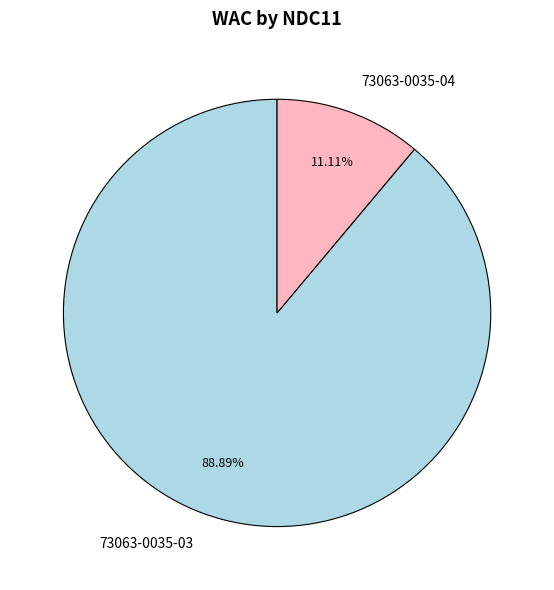

Is it true that 73063-0035-03 is 89% of the pie?

True